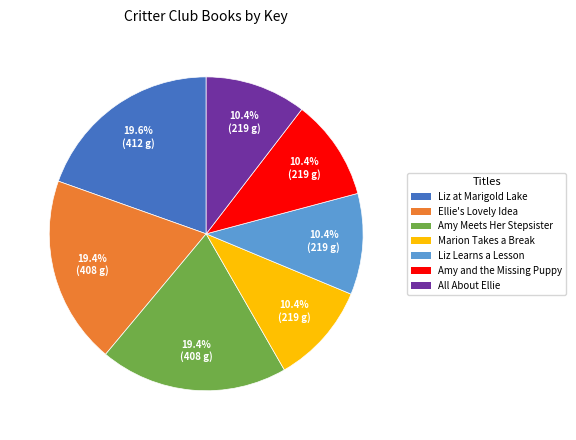

Which has a higher value, Amy and the Missing Puppy or Amy Meets Her Stepsister?

Amy Meets Her Stepsister